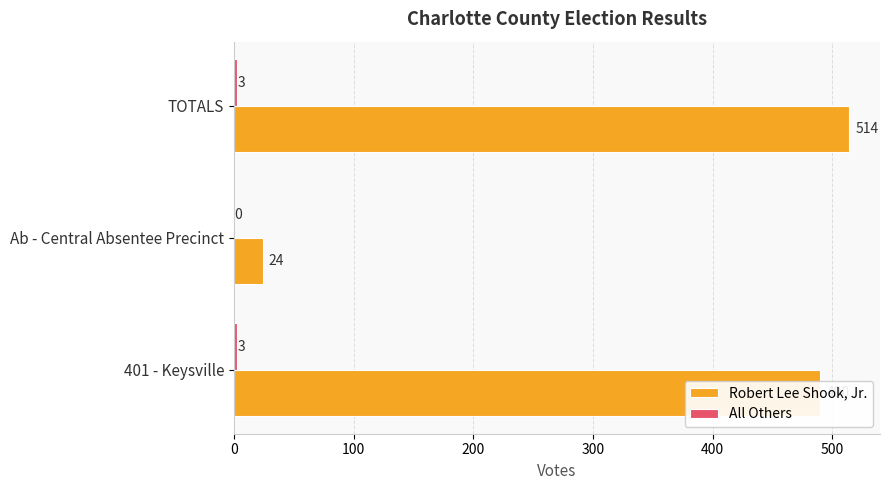

What is the sum of all Robert Lee Shook, Jr. values?

1028